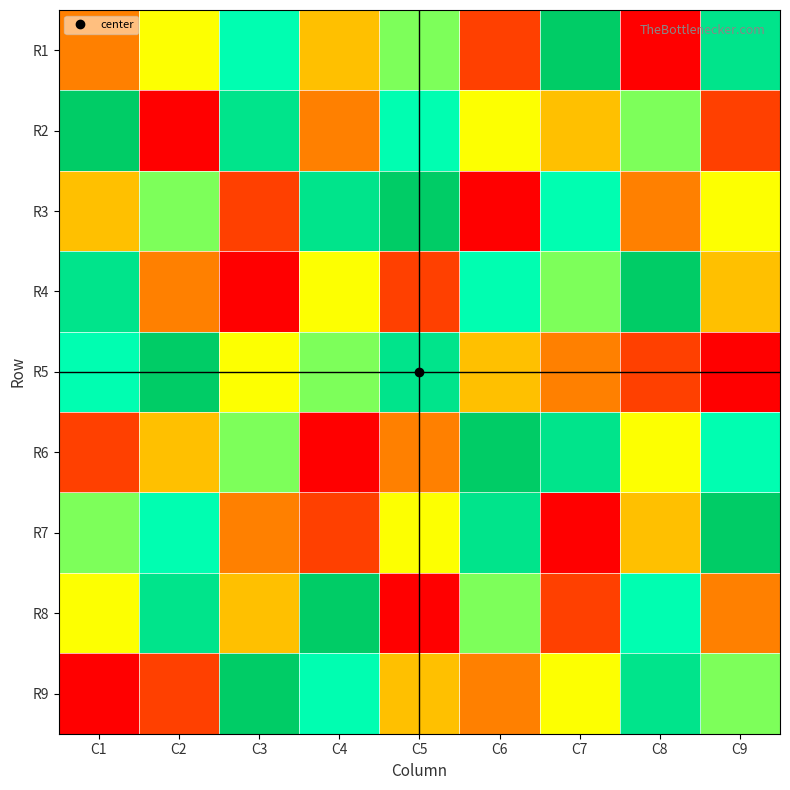

What is the total value across all series at C2?

45